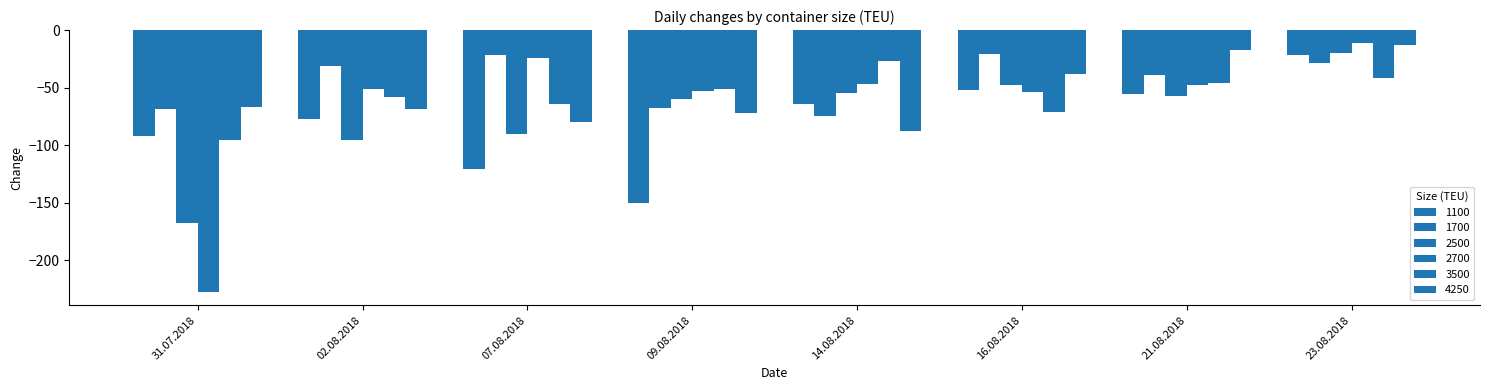

Reading right to left, list all the values displayed in this chart.

1100: 23.08.2018=-22	21.08.2018=-56	16.08.2018=-52	14.08.2018=-64	09.08.2018=-150	07.08.2018=-121	02.08.2018=-77	31.07.2018=-92
1700: 23.08.2018=-29	21.08.2018=-39	16.08.2018=-21	14.08.2018=-75	09.08.2018=-68	07.08.2018=-22	02.08.2018=-31	31.07.2018=-69
2500: 23.08.2018=-20	21.08.2018=-57	16.08.2018=-48	14.08.2018=-55	09.08.2018=-60	07.08.2018=-90	02.08.2018=-96	31.07.2018=-168
2700: 23.08.2018=-11	21.08.2018=-48	16.08.2018=-54	14.08.2018=-47	09.08.2018=-53	07.08.2018=-24	02.08.2018=-51	31.07.2018=-228
3500: 23.08.2018=-42	21.08.2018=-46	16.08.2018=-71	14.08.2018=-27	09.08.2018=-51	07.08.2018=-64	02.08.2018=-58	31.07.2018=-96
4250: 23.08.2018=-13	21.08.2018=-17	16.08.2018=-38	14.08.2018=-88	09.08.2018=-72	07.08.2018=-80	02.08.2018=-69	31.07.2018=-67